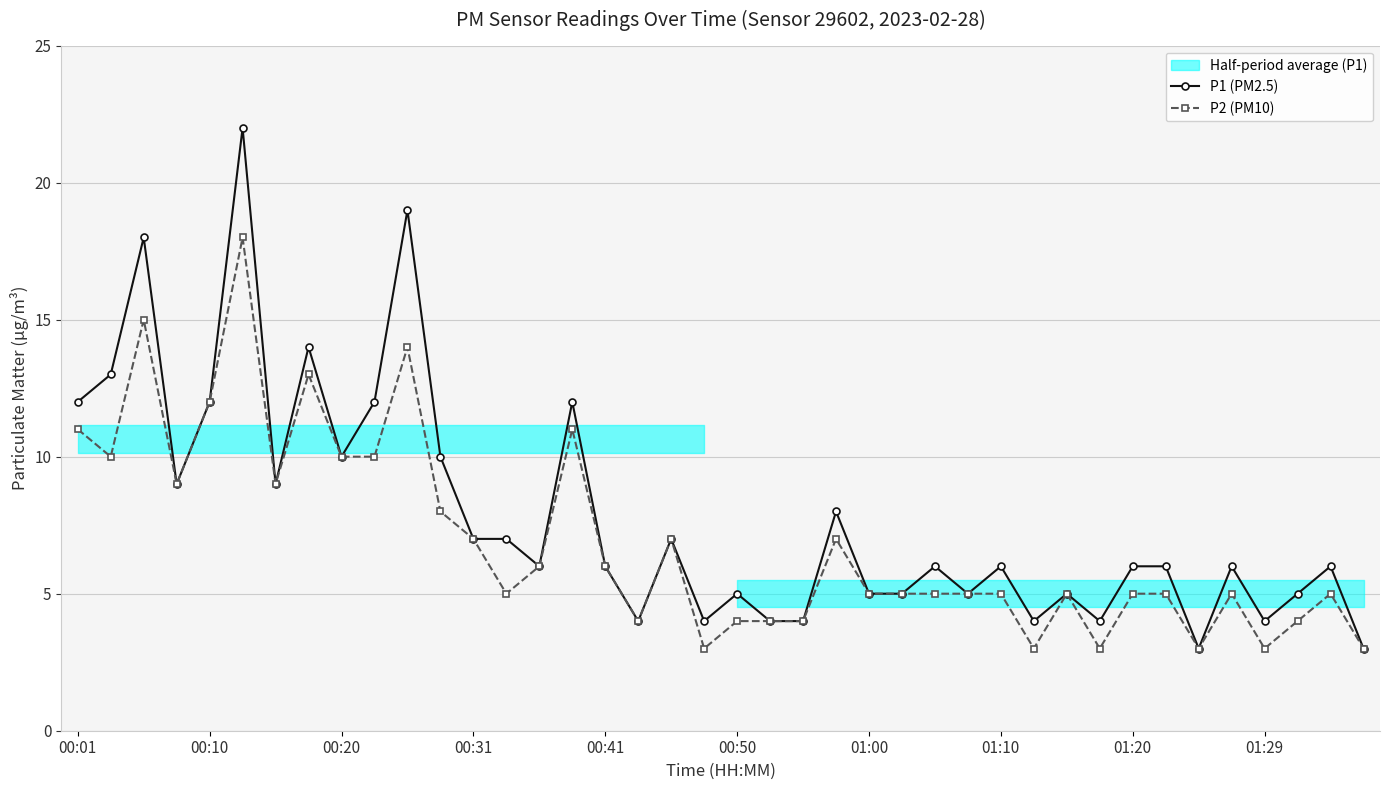

True or false: P2 (PM10) has more than 0 interior local peaks.

True